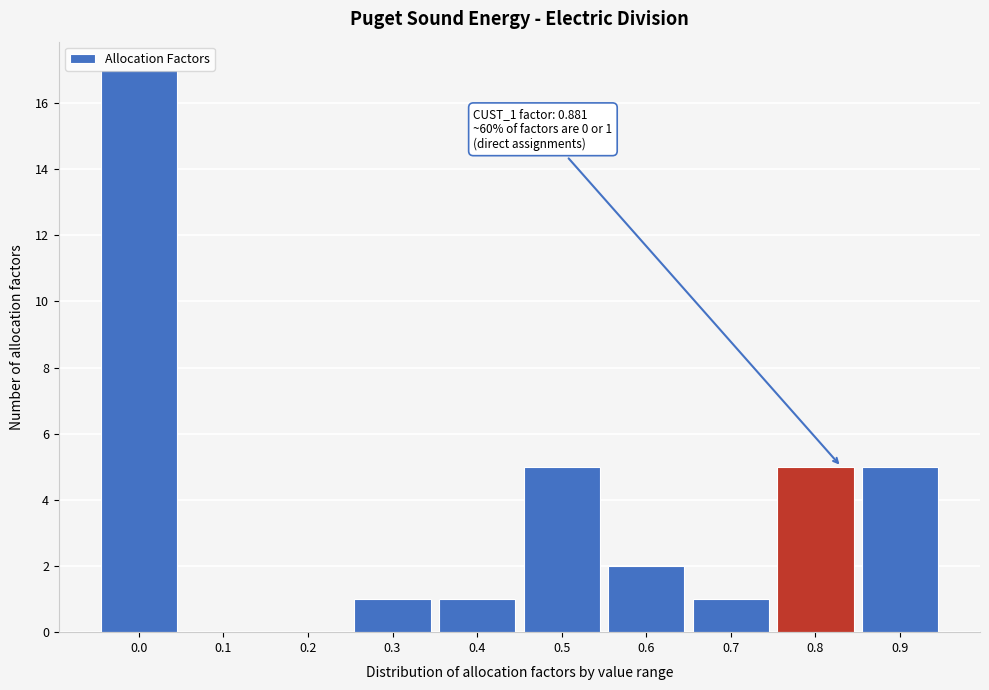

Is it true that the value at 0.0 is 17?

True